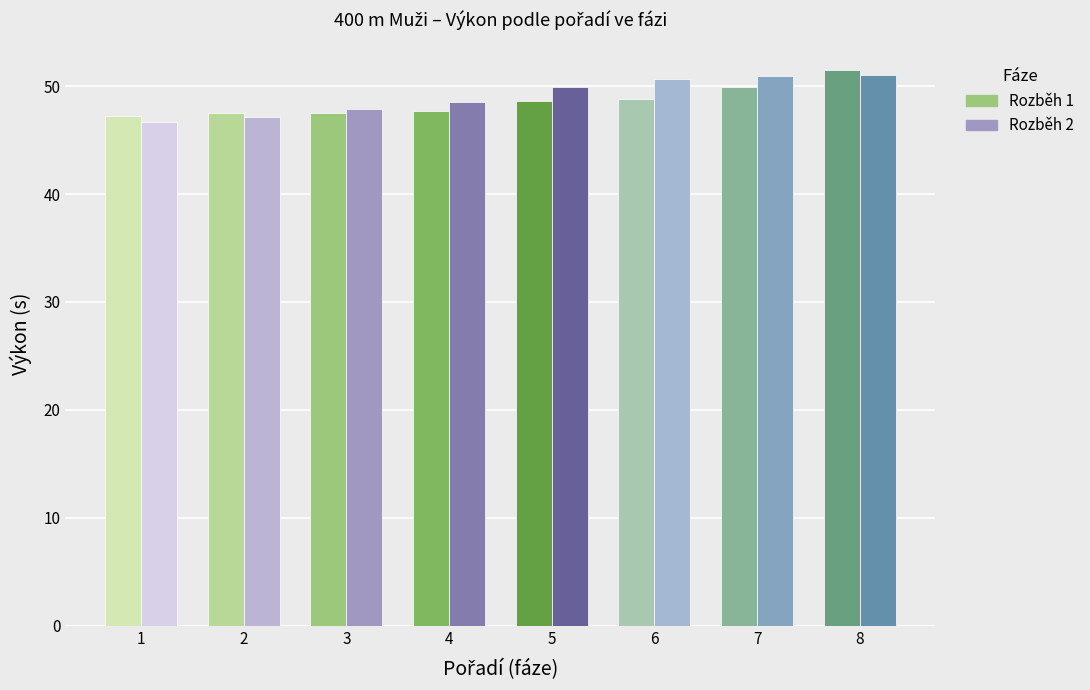

At which category is the sum across all series the highest?

8